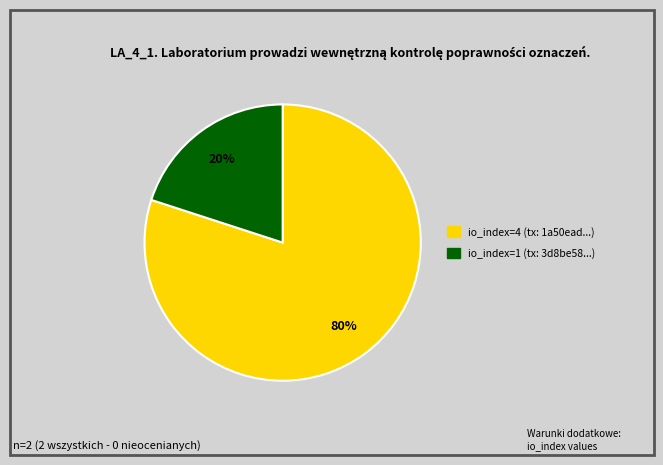

To the nearest percent, what is the average slice percentage?

50%